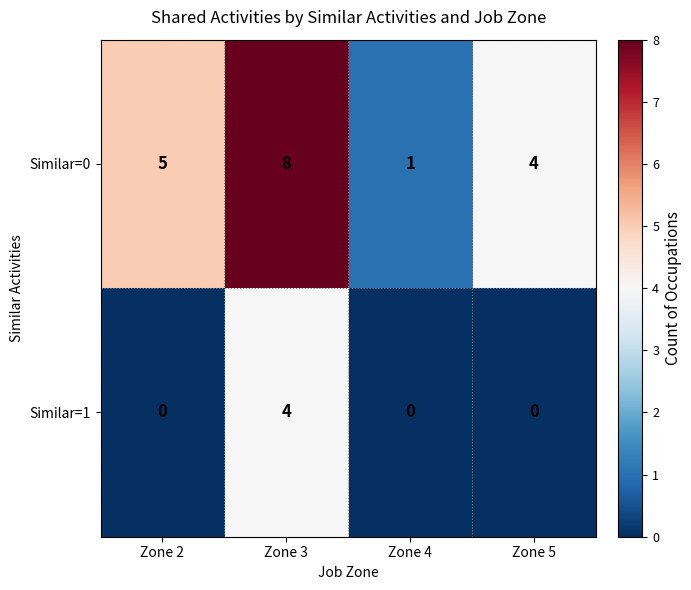

What is the difference between the maximum and second lowest values in the Similar=0 series?

4